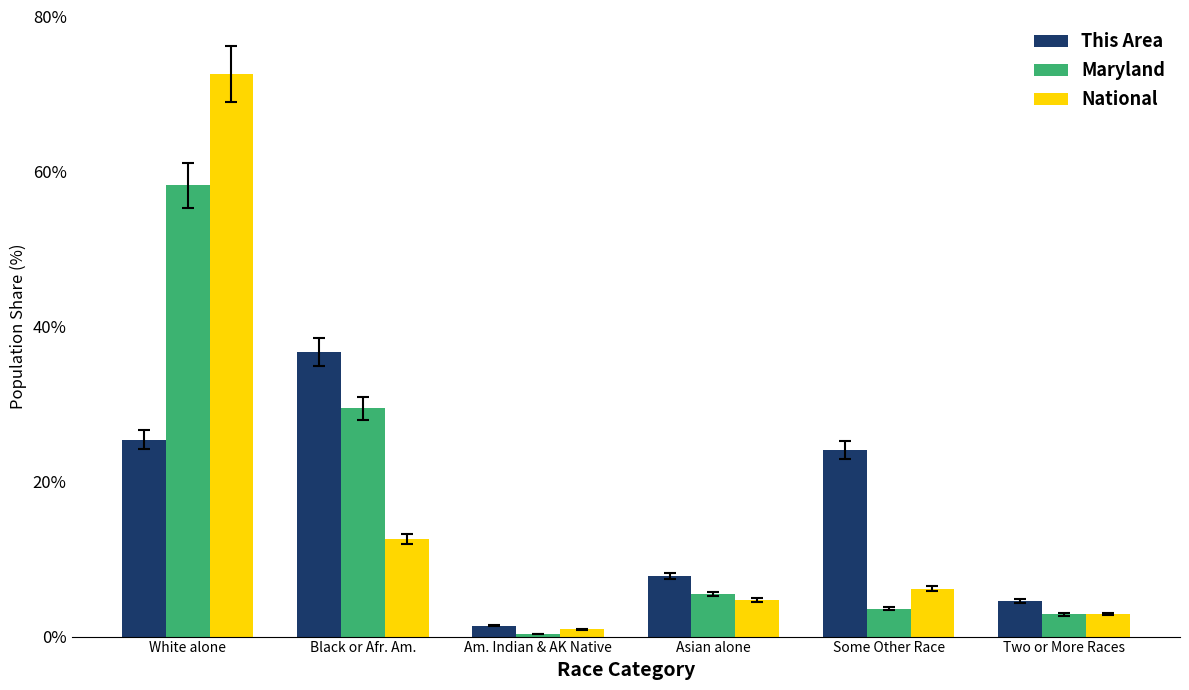

What is the value of the Maryland bar at the 3rd from the left?

0.4